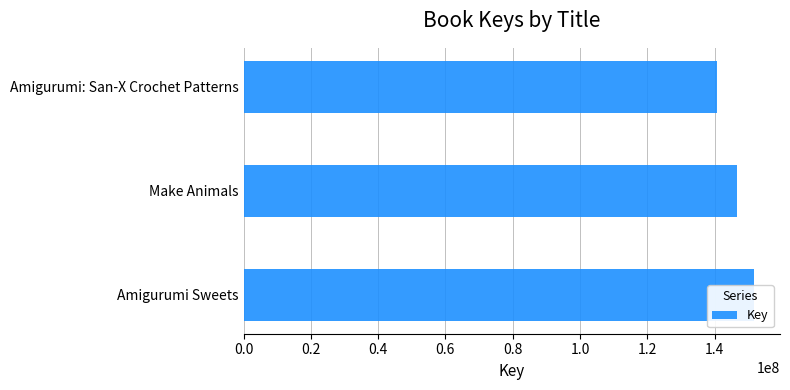

The value at Amigurumi Sweets is 151879277. True or false?

True